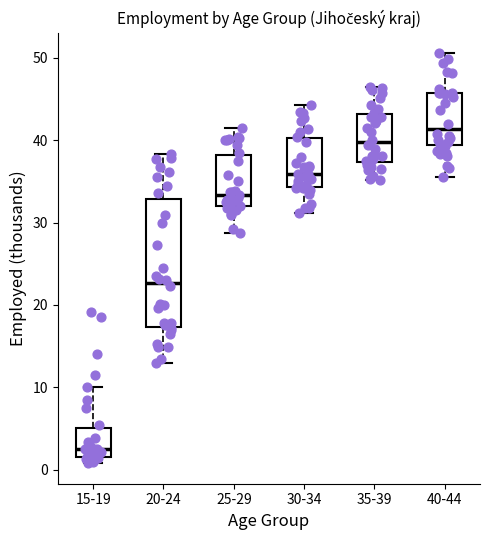

Reading left to right, transcribe this box plot: for each box, give where its median line is, the range the box spans, and where its two whiskers end, as read against the y-axis. The values are not printed on the chart, so give them approximately, as read against the axis.

15-19: median 2 (just above the box's lower edge), box 2 to 5, whiskers 1 to 10
20-24: median 23, box 17 to 33, whiskers 13 to 38
25-29: median 33, box 32 to 38, whiskers 29 to 41
30-34: median 36, box 34 to 40, whiskers 31 to 44
35-39: median 40, box 37 to 43, whiskers 35 to 46
40-44: median 41, box 39 to 46, whiskers 36 to 51